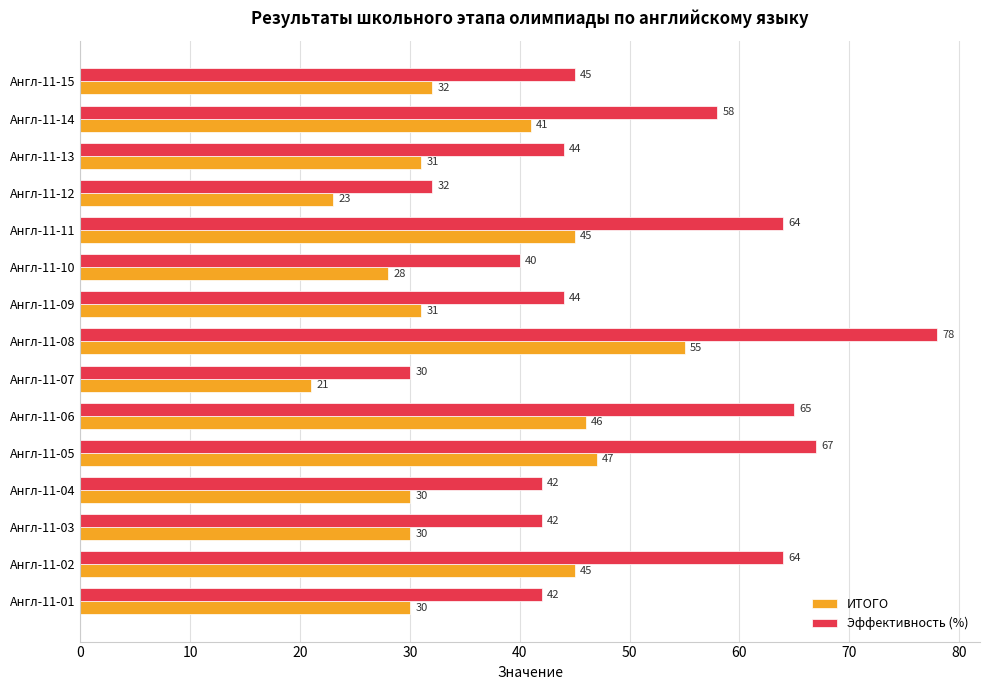

What is the difference between the maximum and second lowest values in the Эффективность (%) series?

46